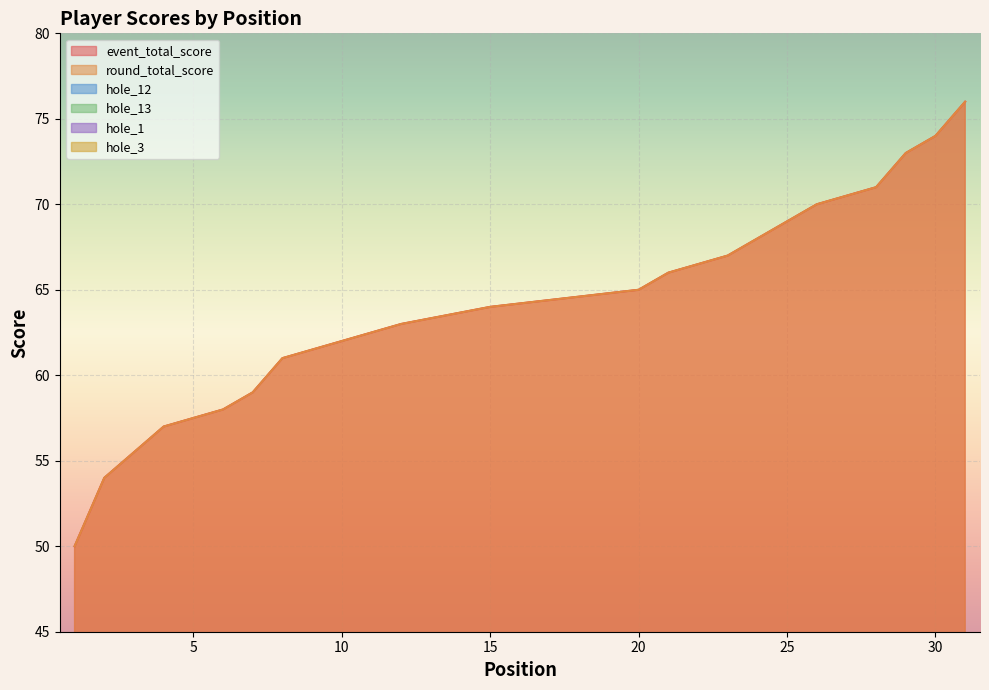

What is the sum of the hole_1 values at 15 and 20?

7